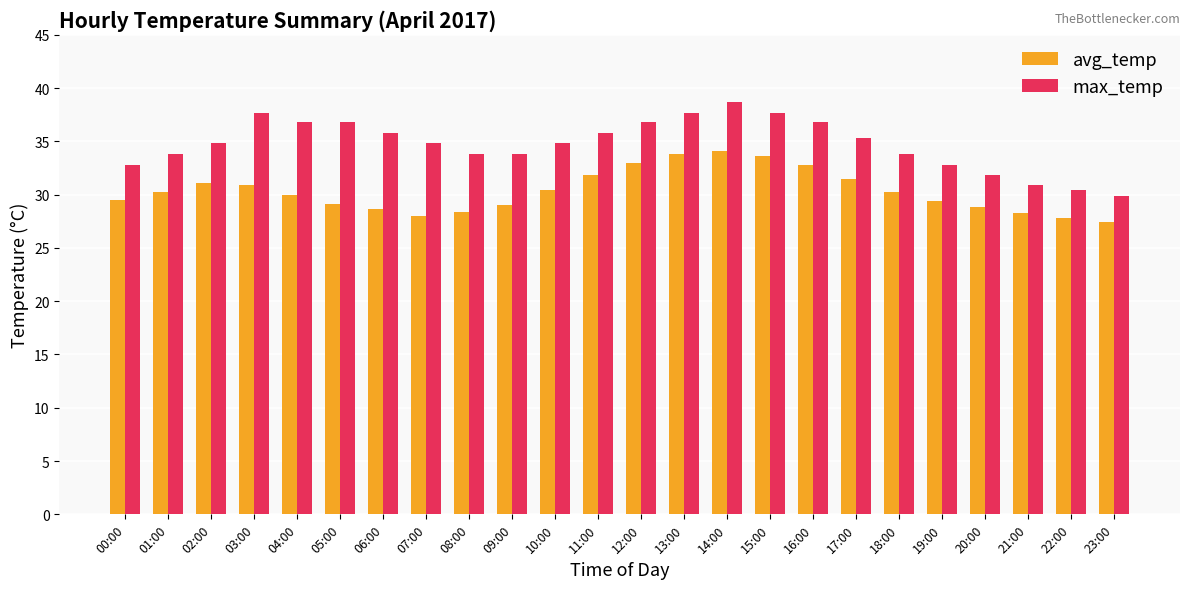

What are all the series names shown in the legend?

avg_temp, max_temp